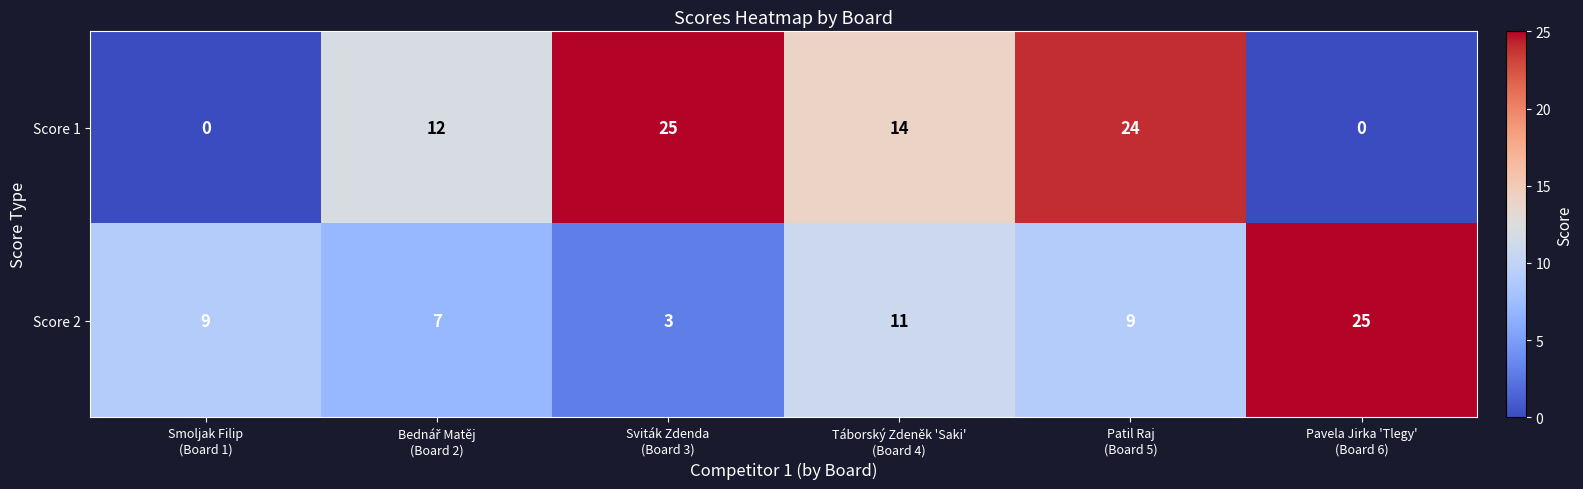

Which series has the widest spread of values?

Score 1